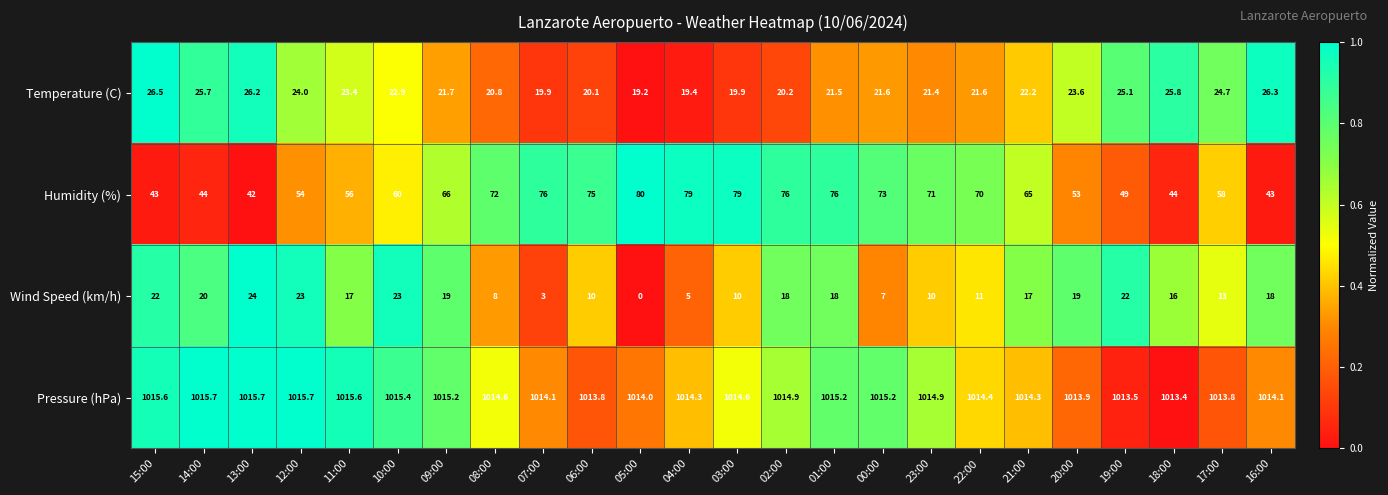

How many data points does each series have?

24